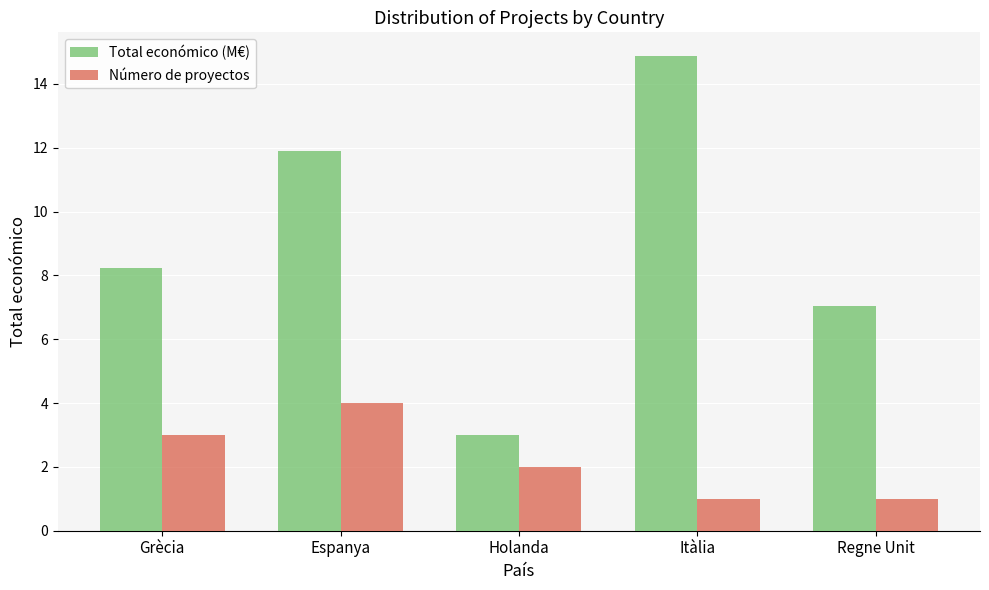

What is the difference between the highest and lowest values at Holanda?

1.0